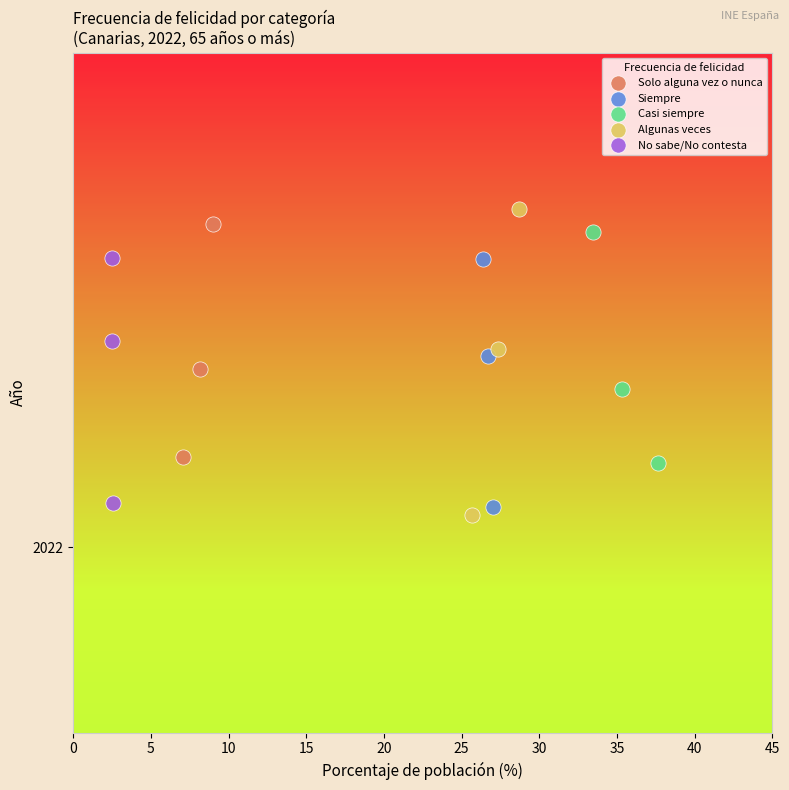

What are all the series names shown in the legend?

Solo alguna vez o nunca, Siempre, Casi siempre, Algunas veces, No sabe/No contesta